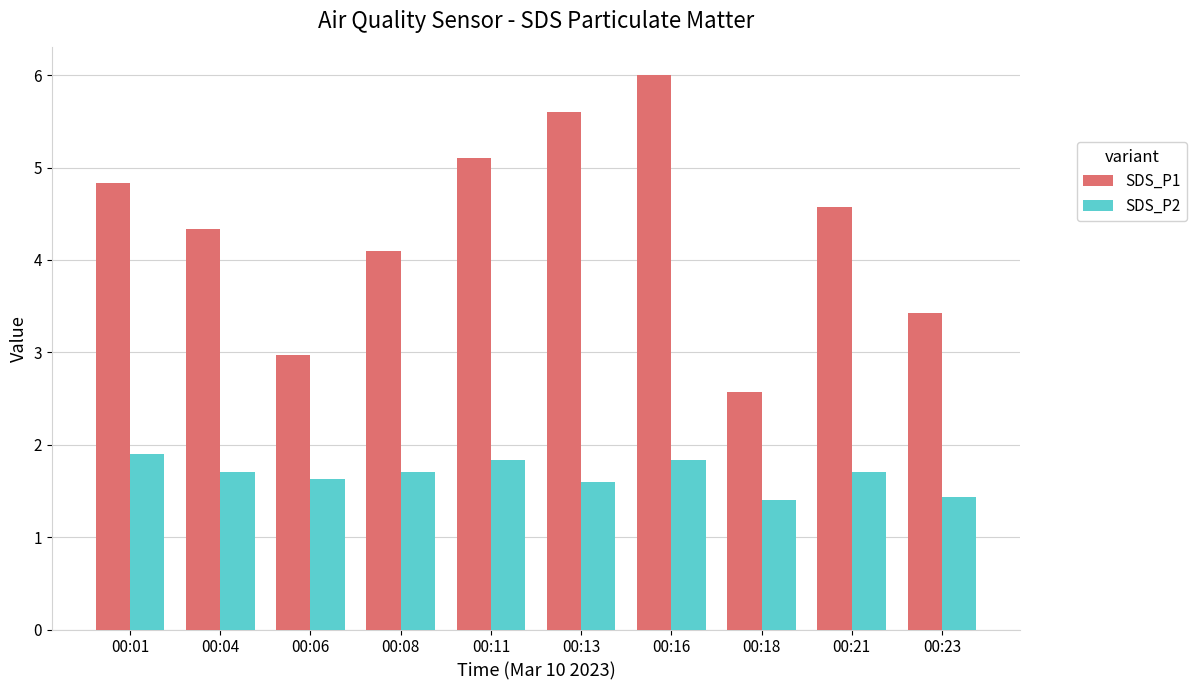

At 00:16, list the series in order from largest to smallest.

SDS_P1, SDS_P2